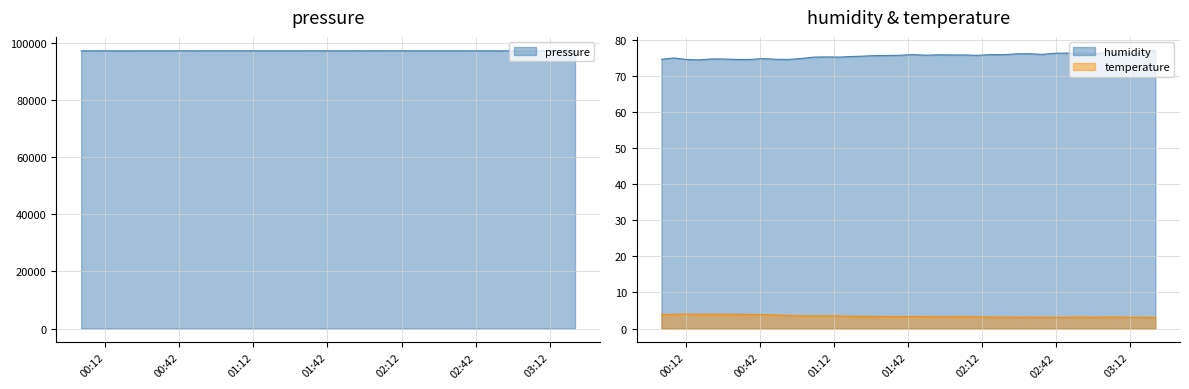

Reading right to left, what are all the values shown in this chart?

pressure: 97232.9	97237.2	97237.9	97225.3	97229.9	97223.3	97220.8	97232.5	97225.4	97226.0	97227.6	97228.7	97233.7	97237.0	97241.5	97246.8	97237.3	97234.6	97234.2	97235.8	97235.2	97242.3	97228.9	97237.6	97229.3	97235.3	97240.0	97239.2	97239.8	97239.5	97235.6	97239.2	97235.0	97229.2	97231.6	97222.5	97222.7	97225.0	97230.0	97227.9
humidity: 77.0	76.5	76.0	76.3	76.4	76.2	76.4	76.3	76.3	76.0	76.2	76.1	75.9	75.9	75.7	75.8	75.8	75.9	75.8	75.9	75.8	75.7	75.7	75.5	75.4	75.2	75.3	75.2	74.8	74.6	74.6	74.8	74.6	74.6	74.7	74.7	74.5	74.6	75.0	74.6
temperature: 3.1	3.1	3.1	3.2	3.1	3.1	3.2	3.1	3.1	3.1	3.1	3.1	3.1	3.2	3.2	3.3	3.3	3.3	3.3	3.3	3.3	3.3	3.3	3.4	3.4	3.5	3.5	3.5	3.5	3.6	3.7	3.9	3.9	3.9	4.0	4.0	4.0	4.0	3.9	3.9